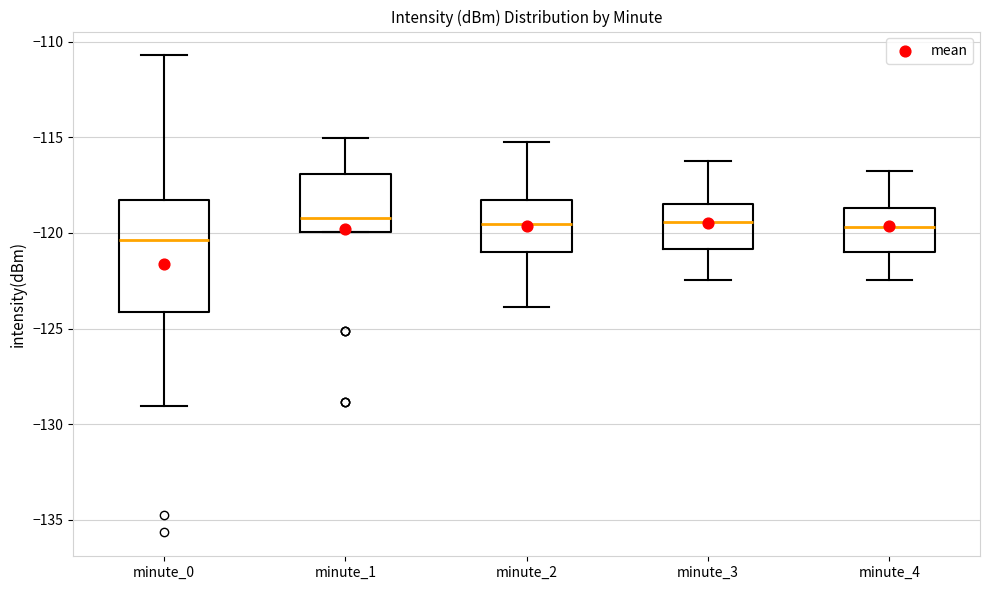

Comparing the boxes themselves (not the whiskers), which one is the tallest?

minute_0